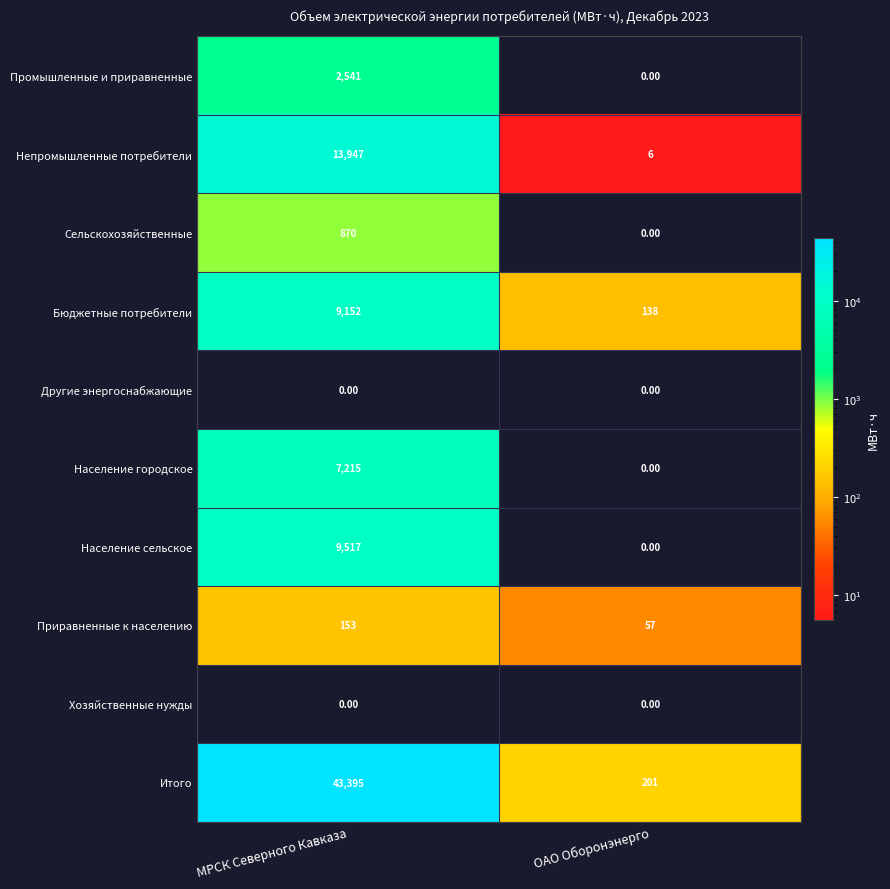

Rank the categories by Итого value from highest to lowest.

МРСК Северного Кавказа, ОАО Оборонэнерго